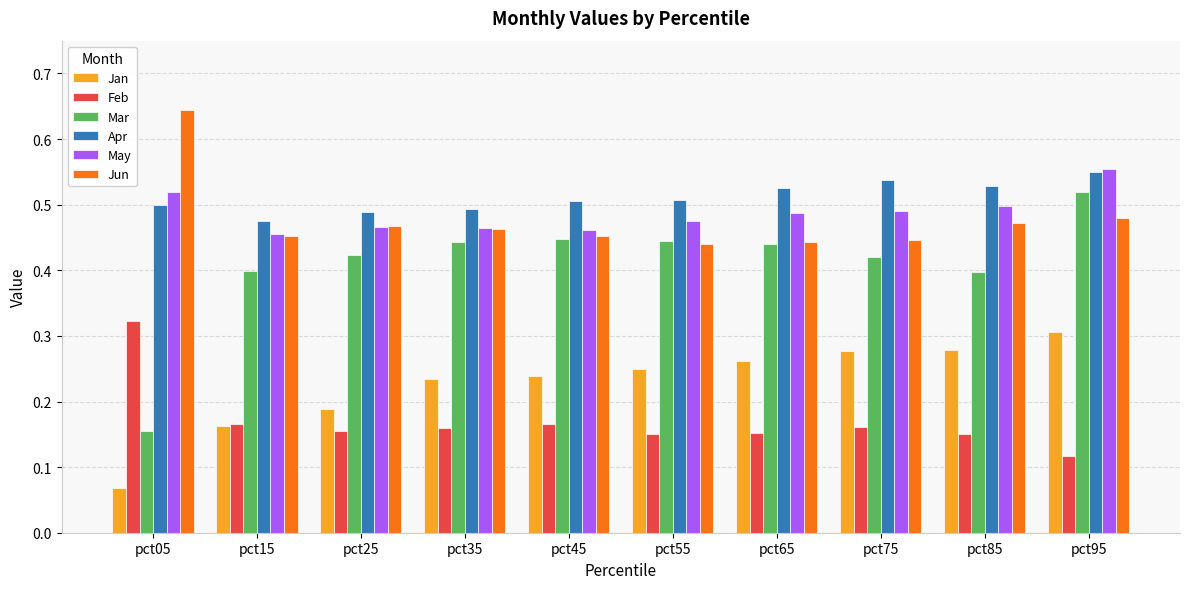

How many bars are there in each group?

6